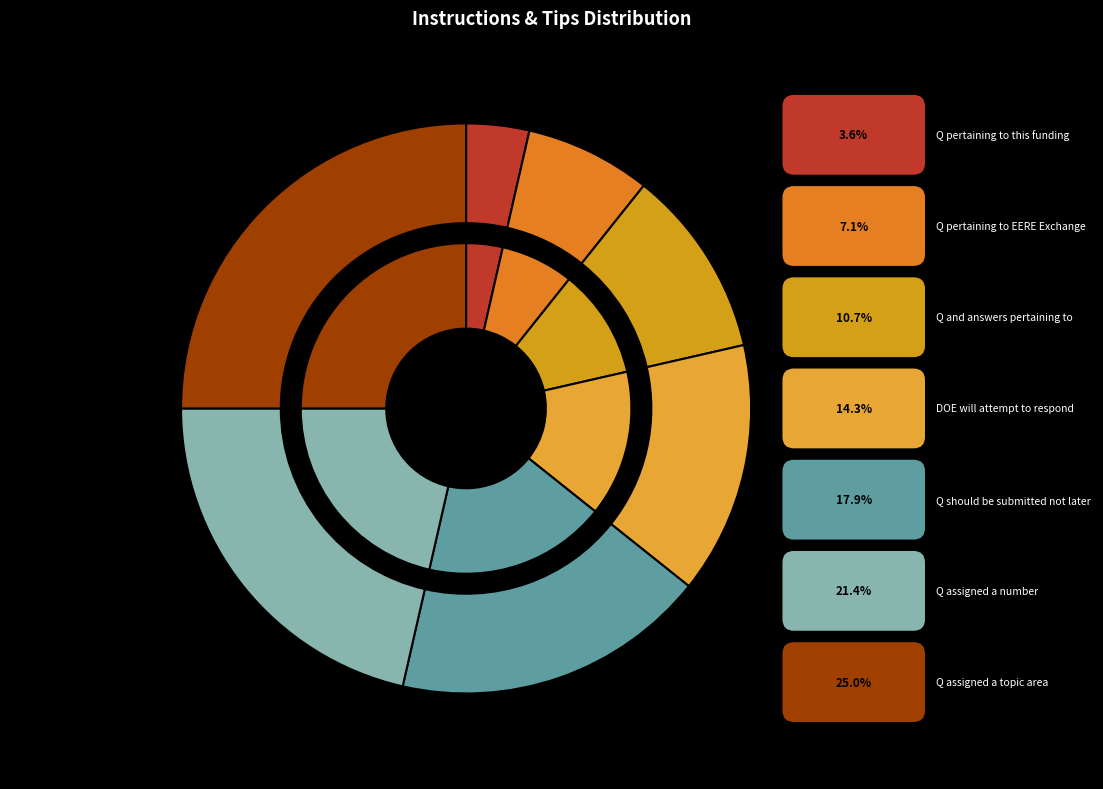

To the nearest percent, what is the difference between the largest and smallest slice percentages?

21%